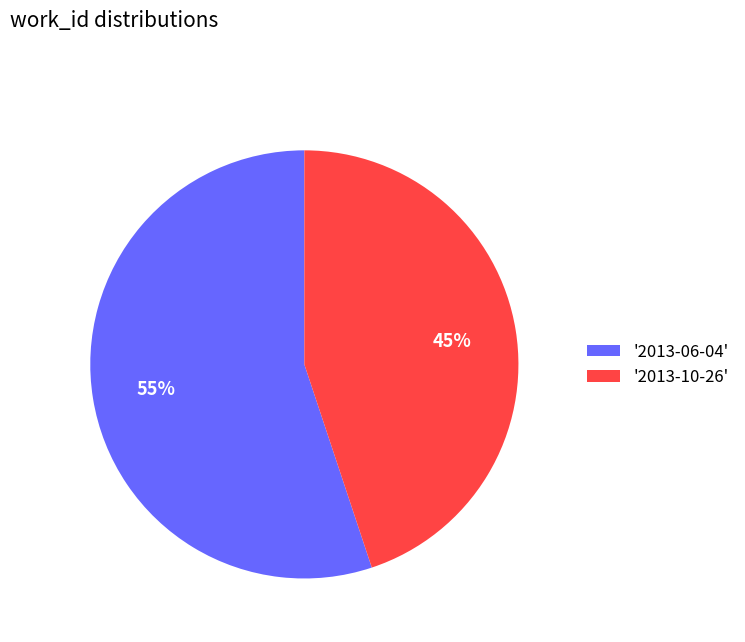

To the nearest percent, what percentage of the pie is '2013-10-26'?

45%